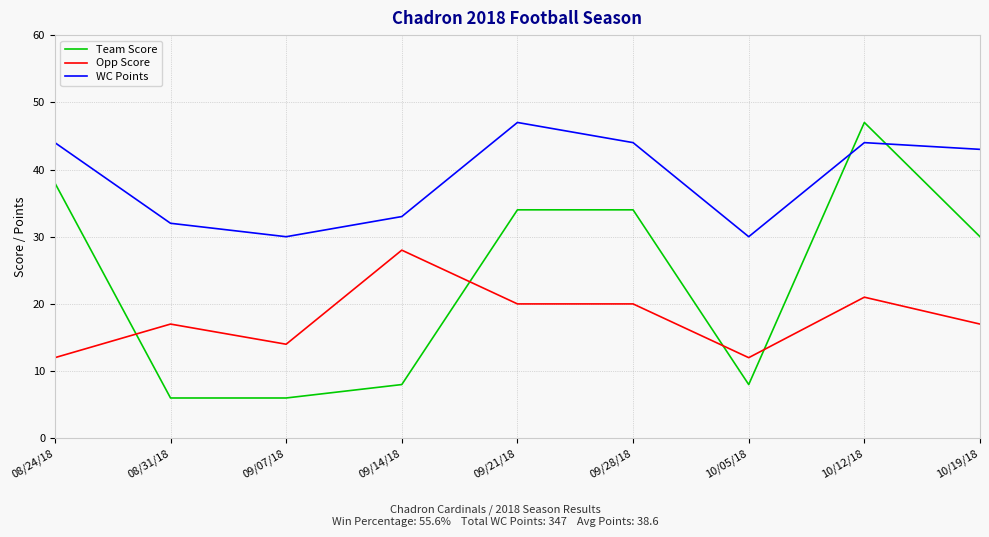

Is it true that Opp Score equals 16 at 08/24/18?

False